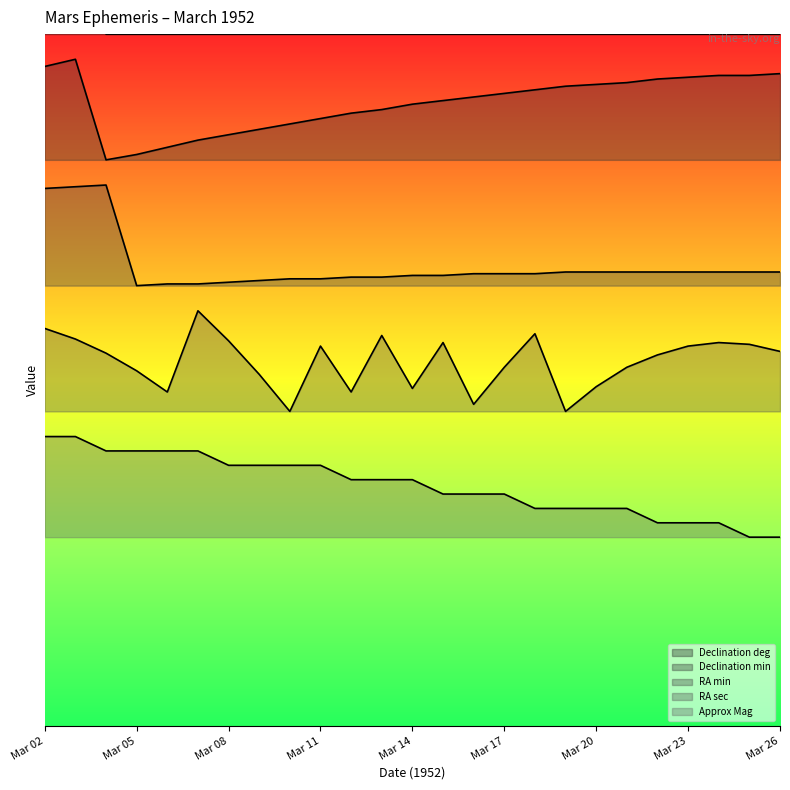

How many interior local valleys does the RA sec series have?

6